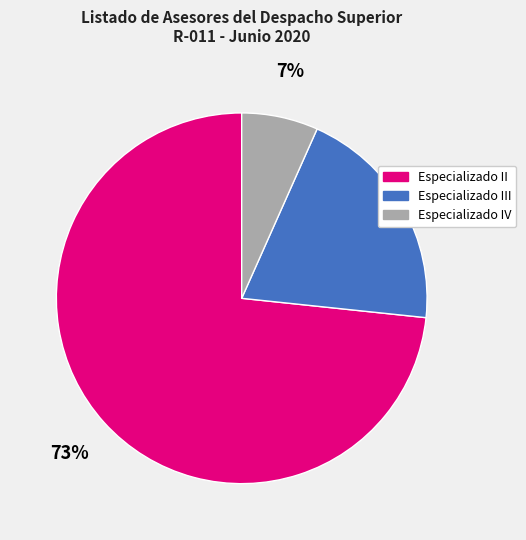

To the nearest percent, what is the average slice percentage?

33%